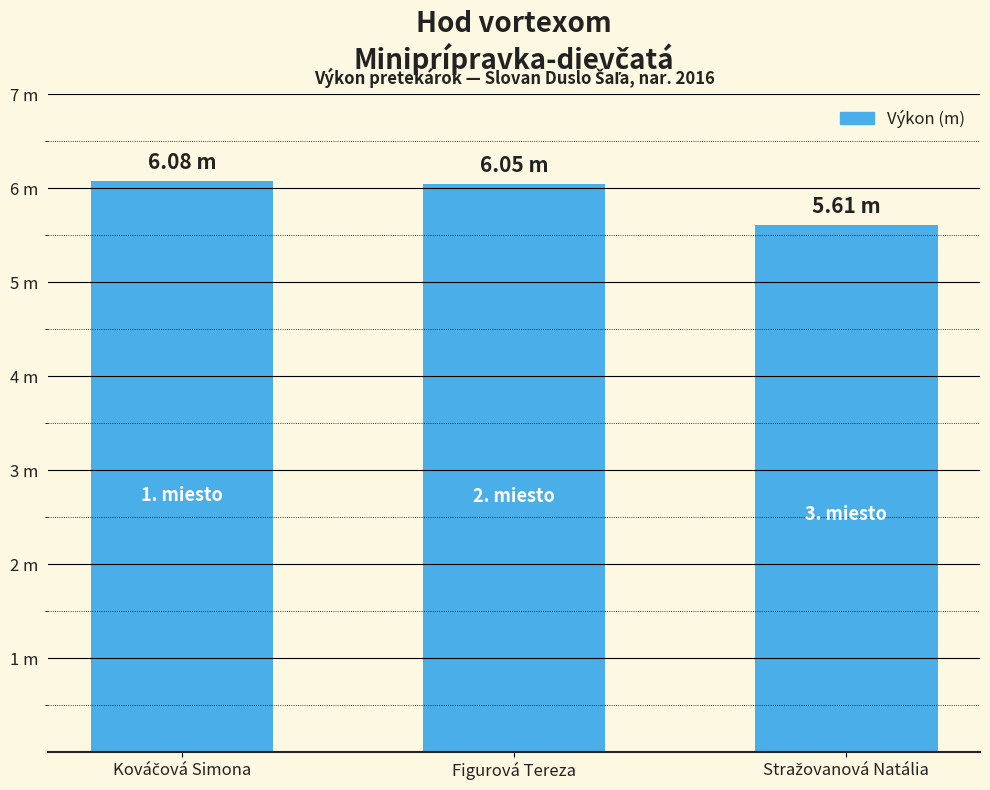

What is the sum of all values?

17.7